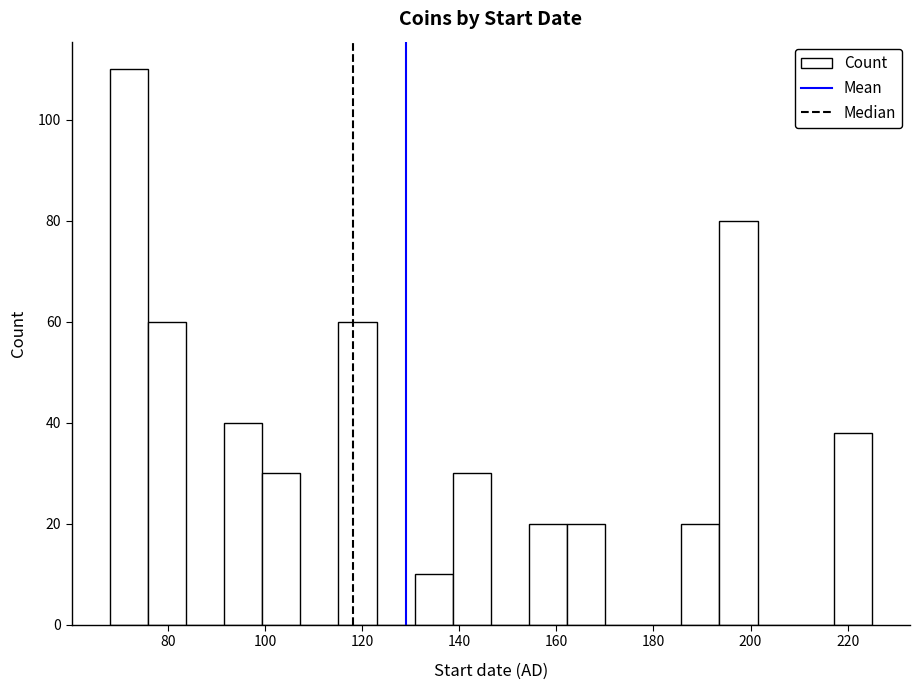

Read against the x-axis, roughly where is the centre of the tallest bar?

72